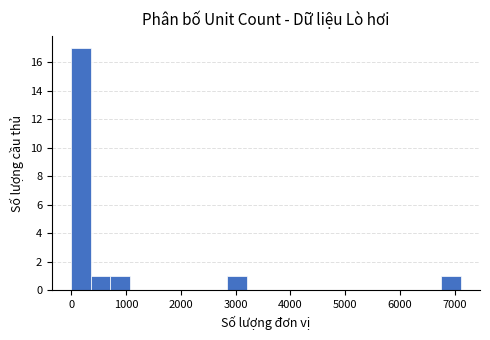

Around what value on the x-axis is the tallest bar? Give the approximate position of its centre, as read against the axis.

200